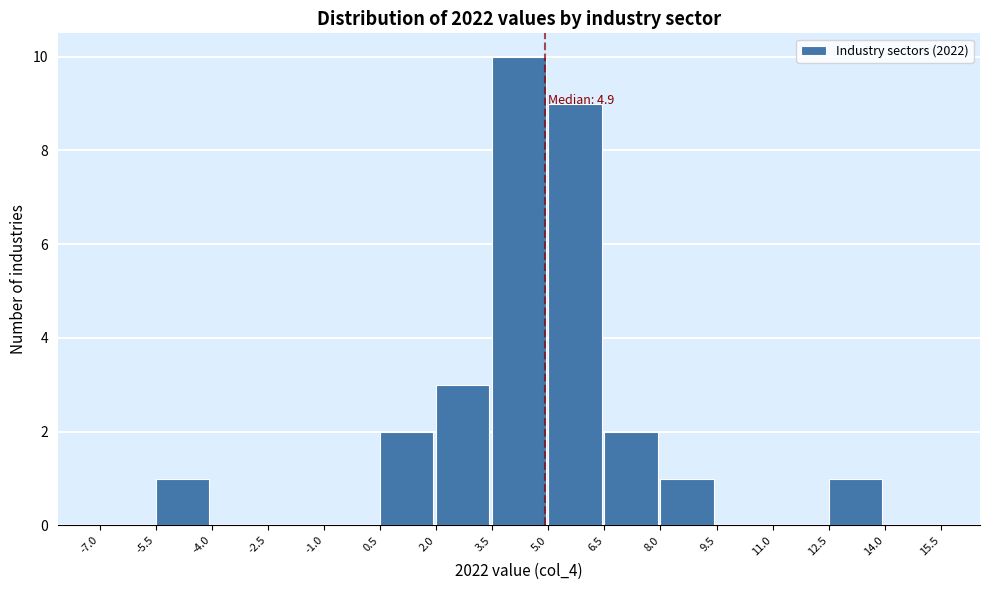

Over which range of the x-axis is the bar tallest?

3.5 to 5.0